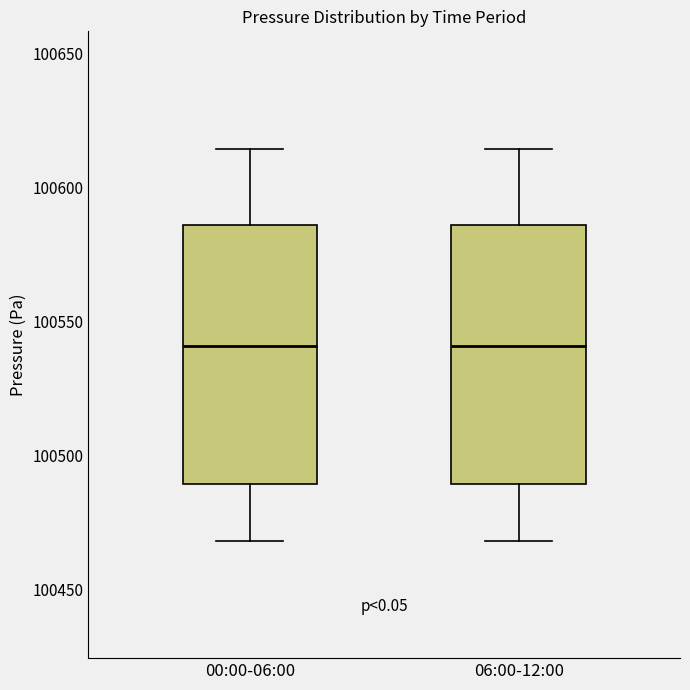

Where does the median line of the box for 06:00-12:00 sit on the y-axis? The values are not printed on the chart, so give them approximately, as read against the axis.

100540